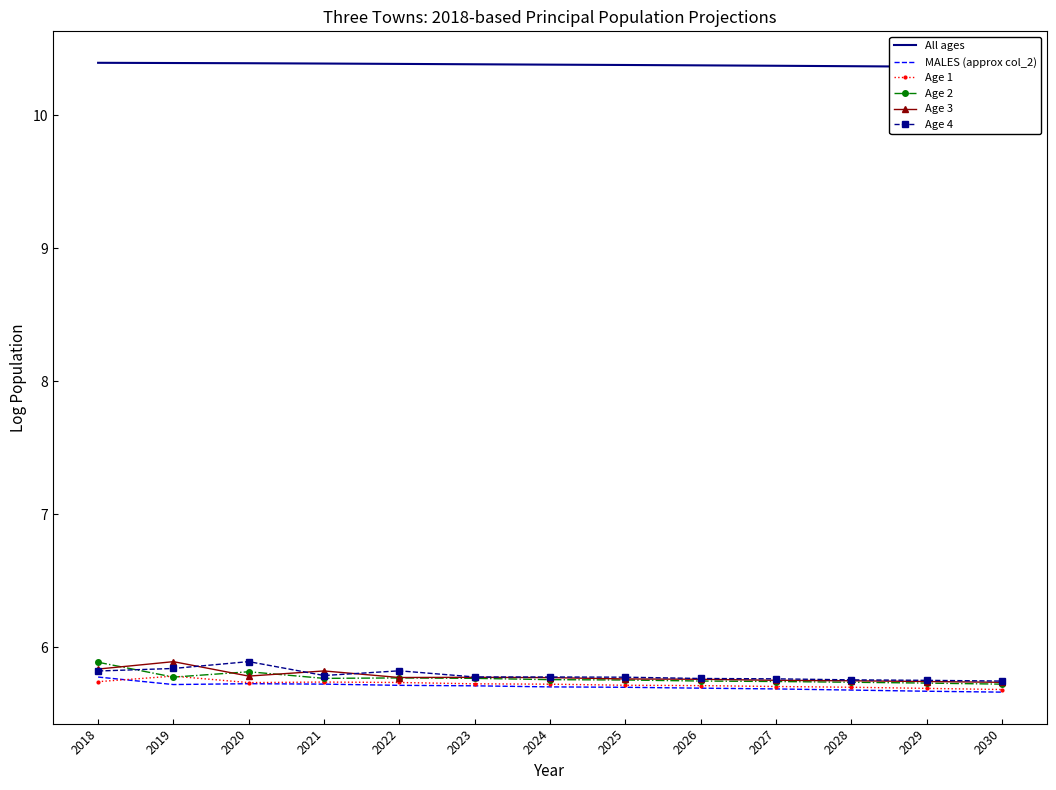

At which category is the sum across all series the highest?

2018